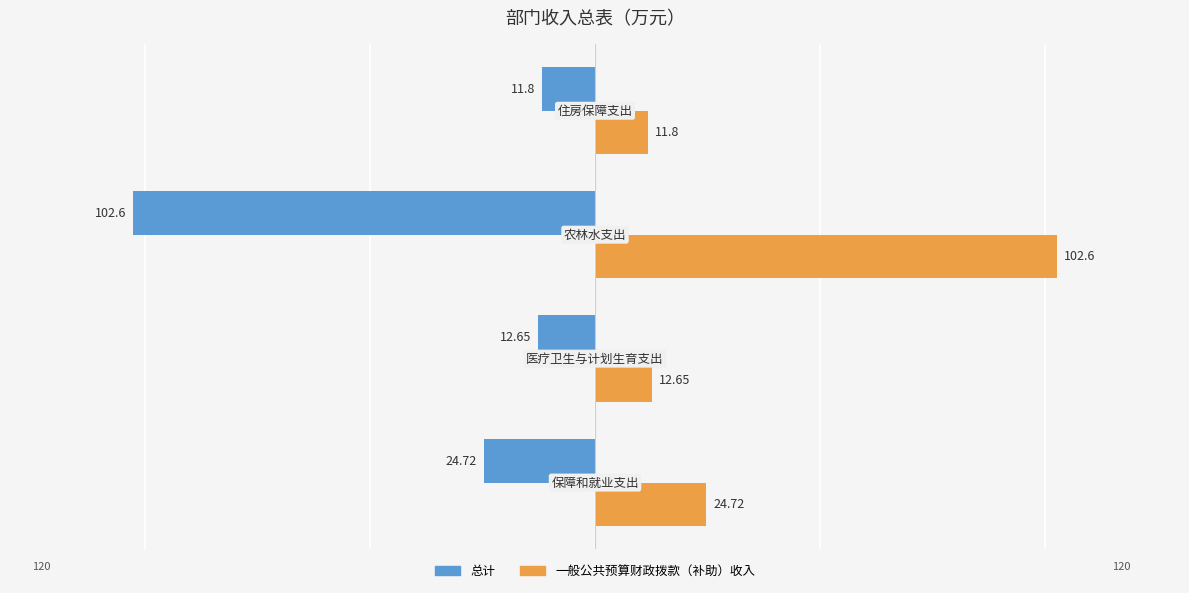

What is the maximum value for 一般公共预算财政拨款（补助）收入?

102.6